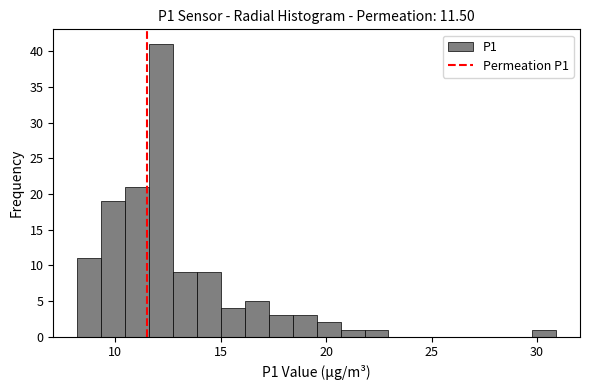

Around what value on the x-axis is the tallest bar? Give the approximate position of its centre, as read against the axis.

12.0